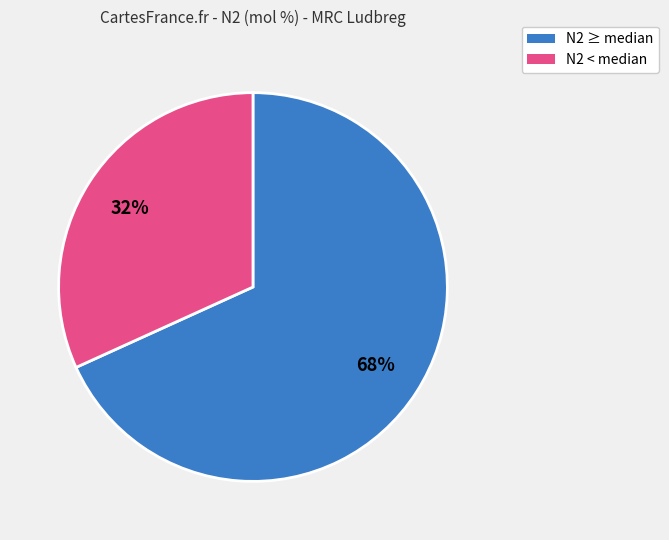

Which category has the biggest portion of the pie?

N2 ≥ median